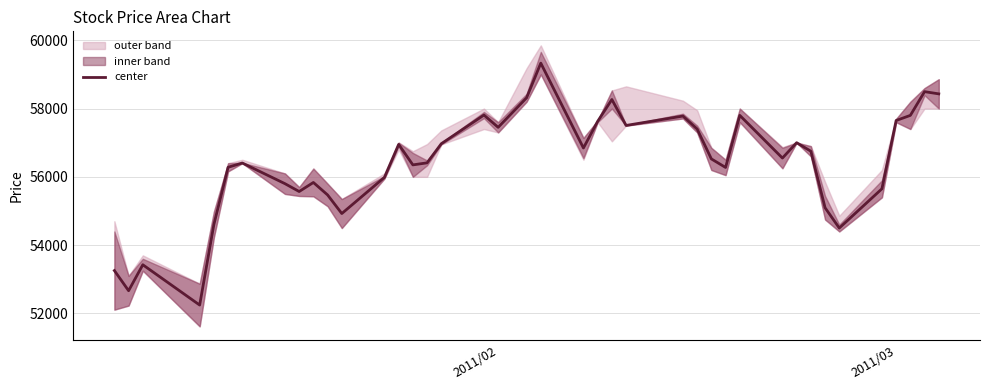

What is the difference between the maximum and minimum values?

7085